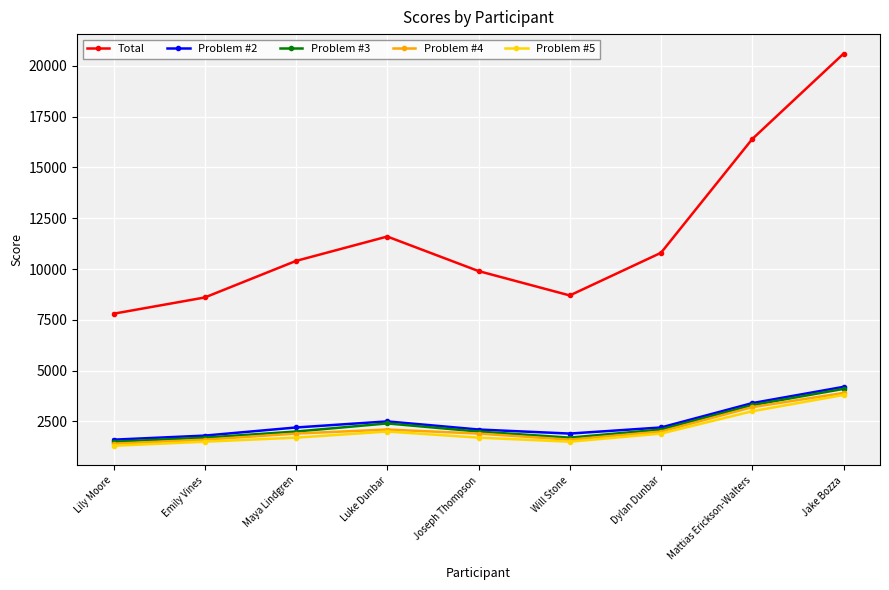

True or false: Total and Problem #3 intersect in this chart.

False